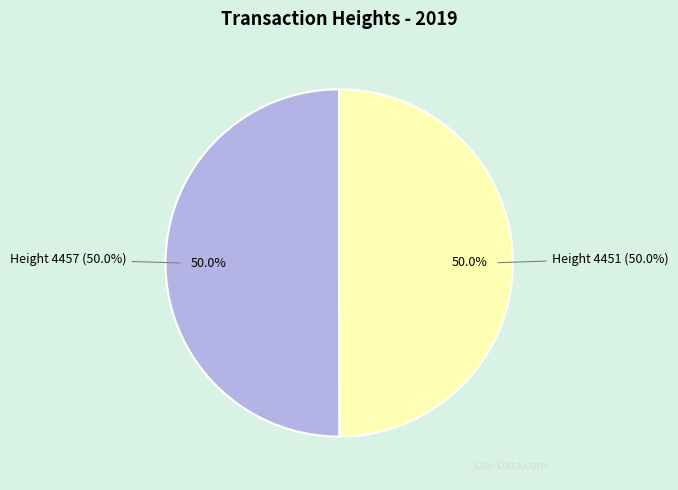

Is it true that 4457 is 50% of the pie?

True